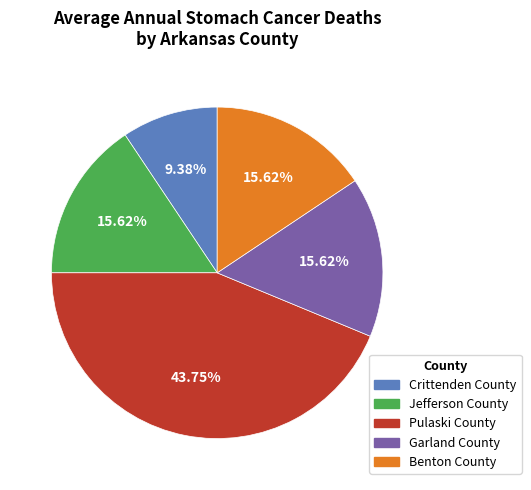

Approximately how many times larger is the value at Jefferson County compared to Crittenden County?

1.7